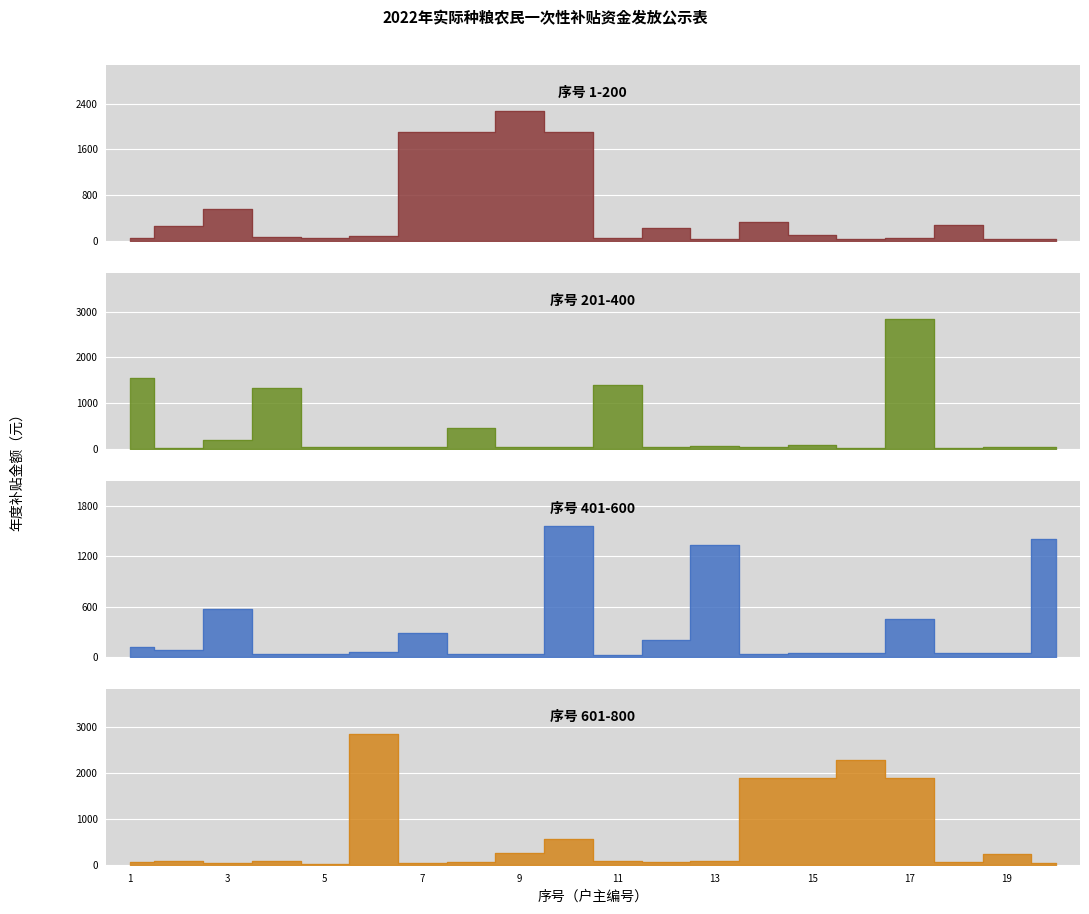

How many distinct data groups are displayed?

4